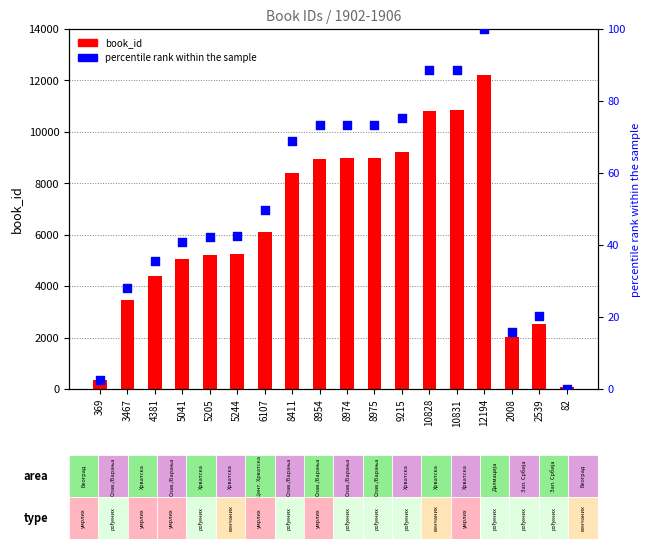

Which series reaches the minimum Y coordinate?

percentile rank within the sample